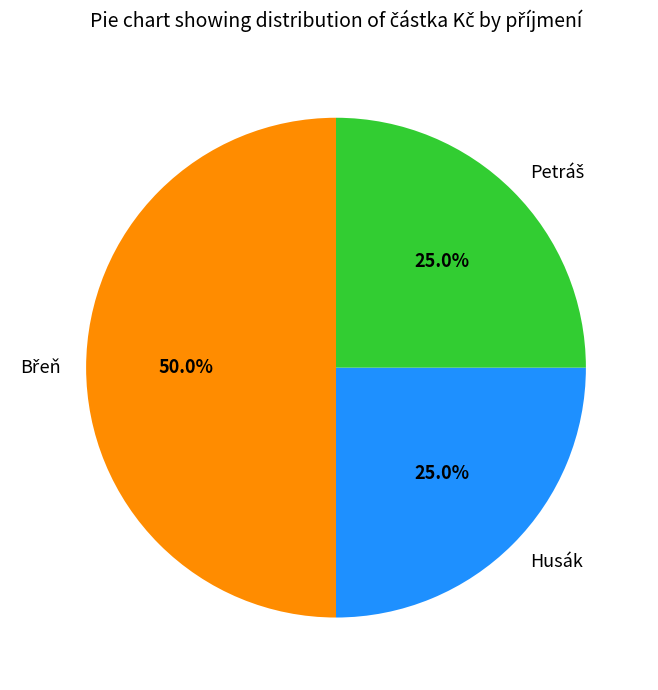

How much of the chart is everything except Husák?

75.0%